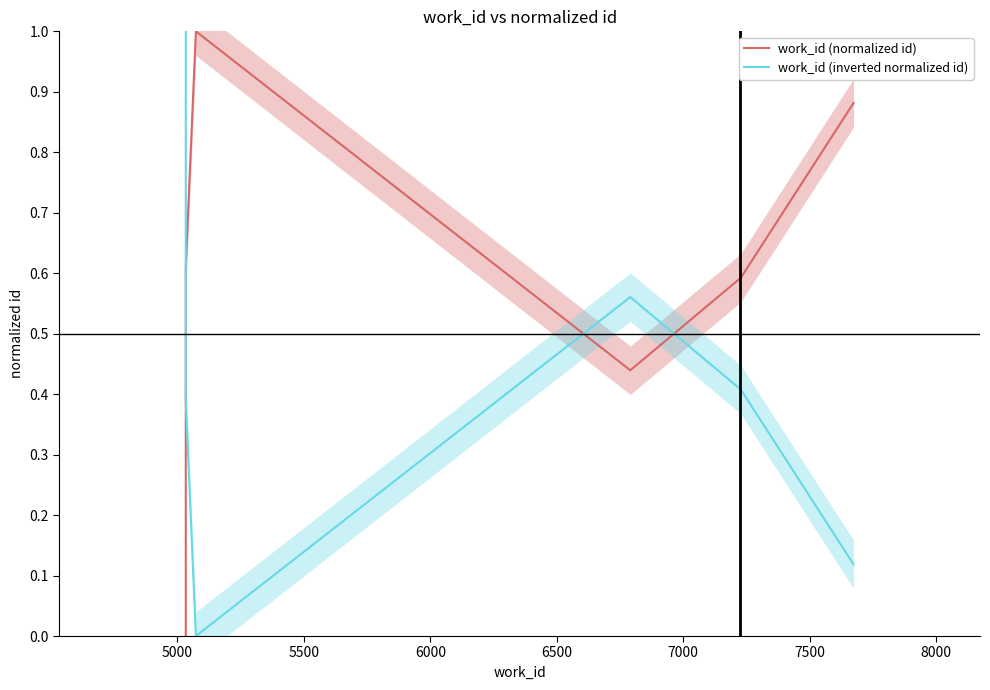

How many series are shown in this chart?

2